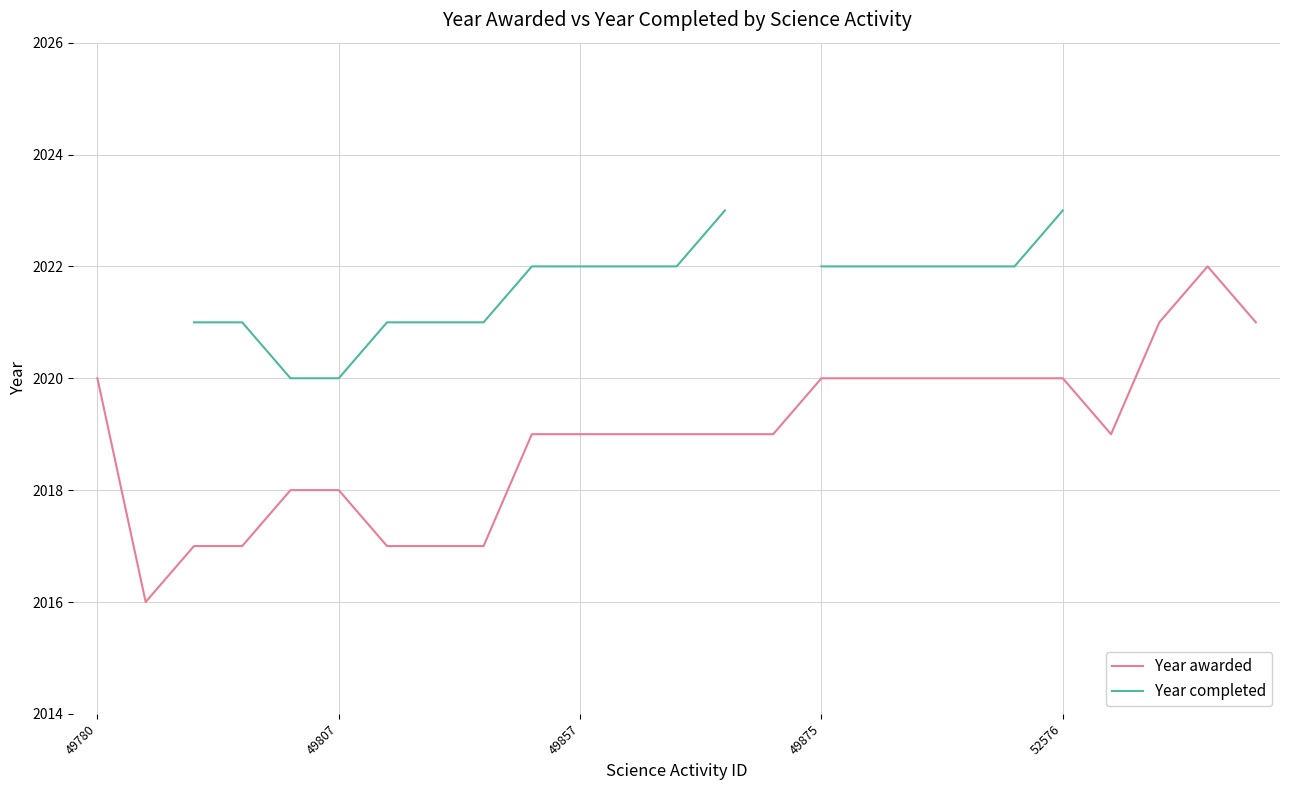

What is the highest value of the Year awarded series?

2022